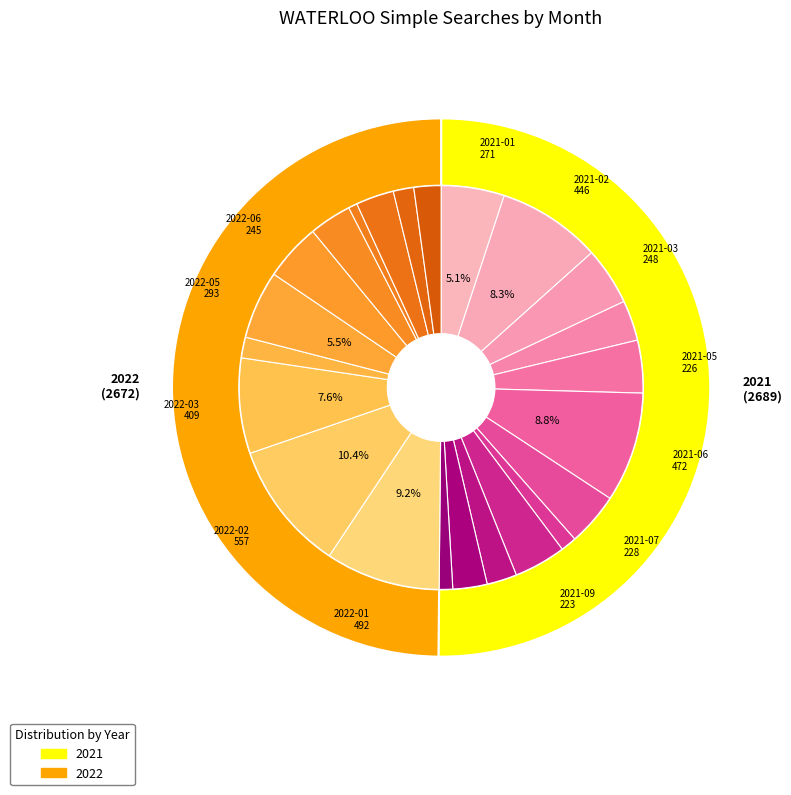

To the nearest percent, what is the combined percentage of 2021-06 and 2021-07?

13%